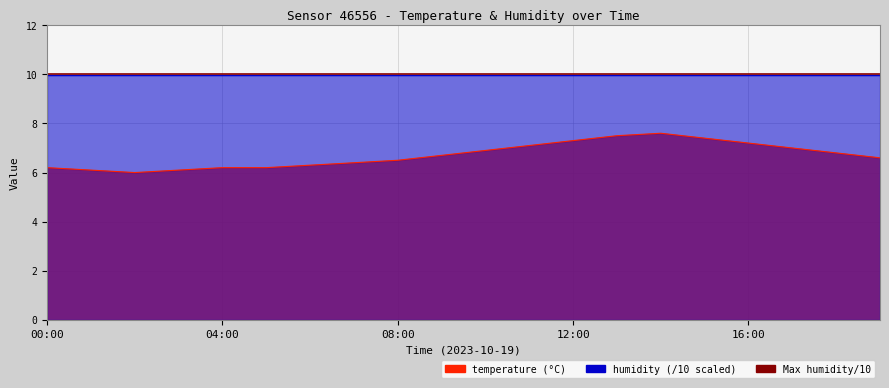

What is the sum of the values at 15:00 and 02:00?

13.4